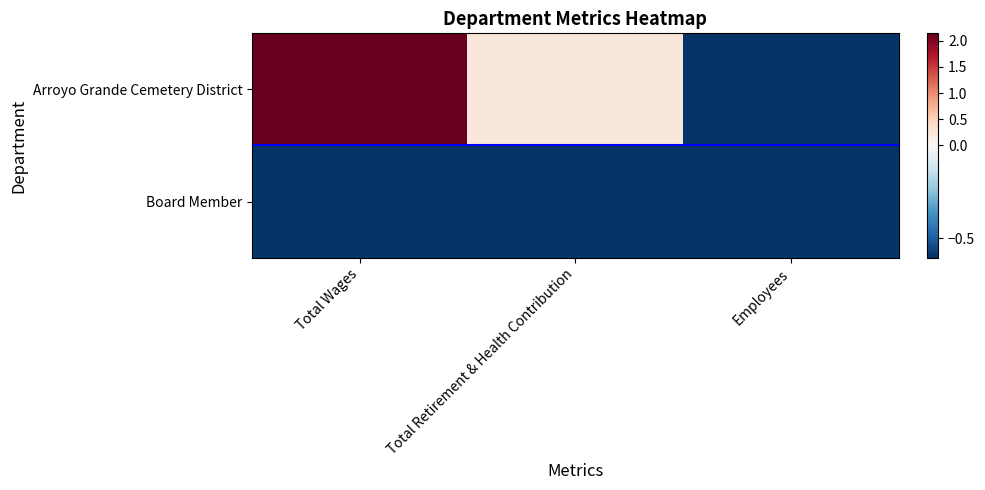

Rank the series at Total Wages from highest to lowest value.

Arroyo Grande Cemetery District, Board Member